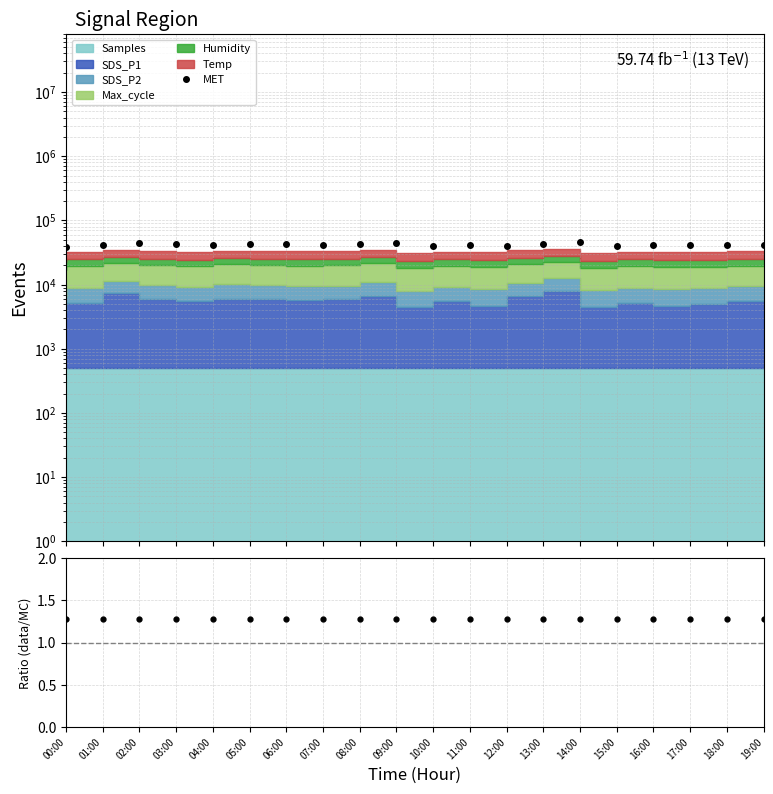

At which label does the data first exceed 42059?

02:00